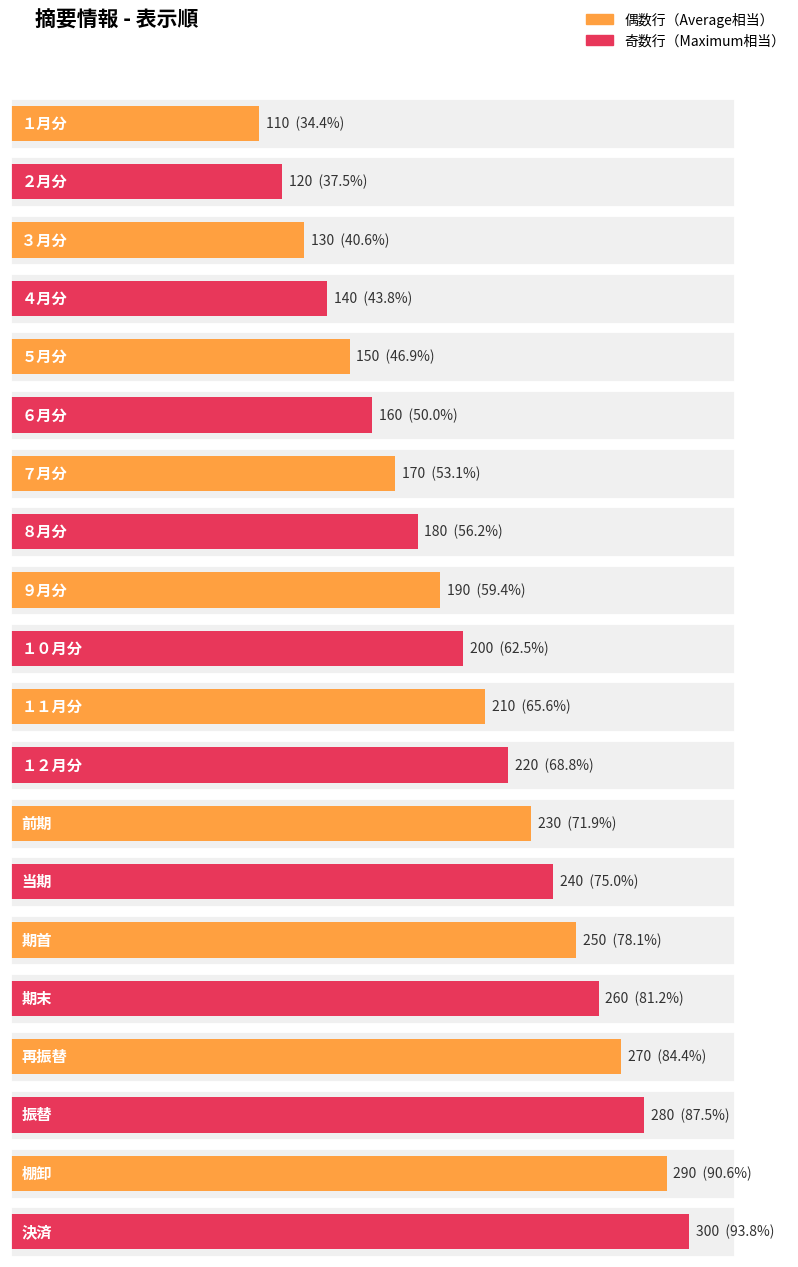

What is the label of the 18th bar from the left?

振替